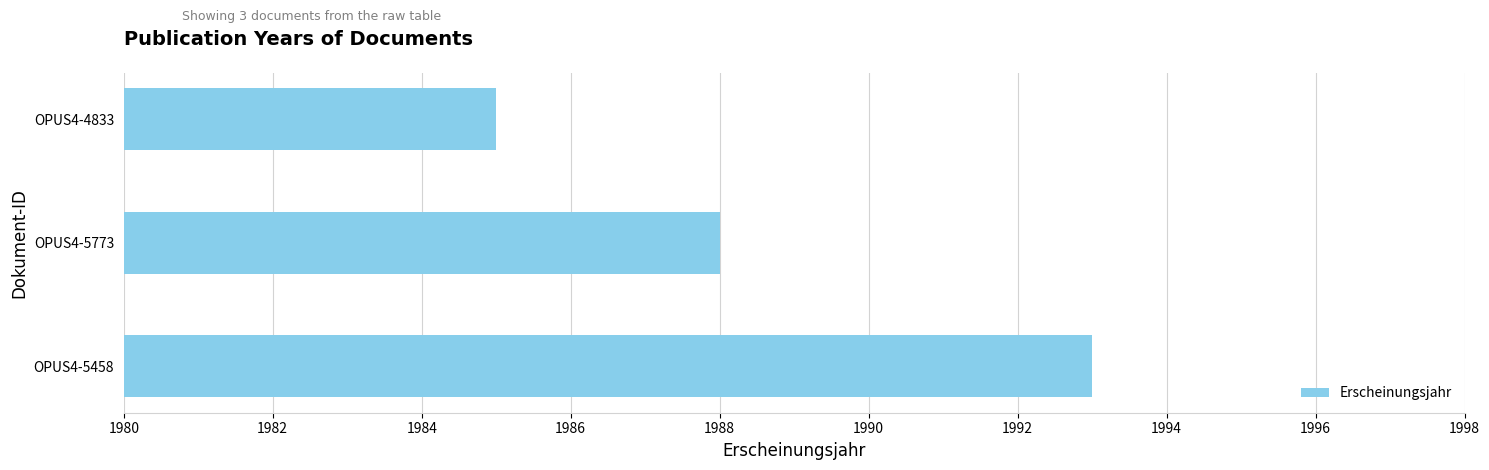

How many bars are there in total?

3